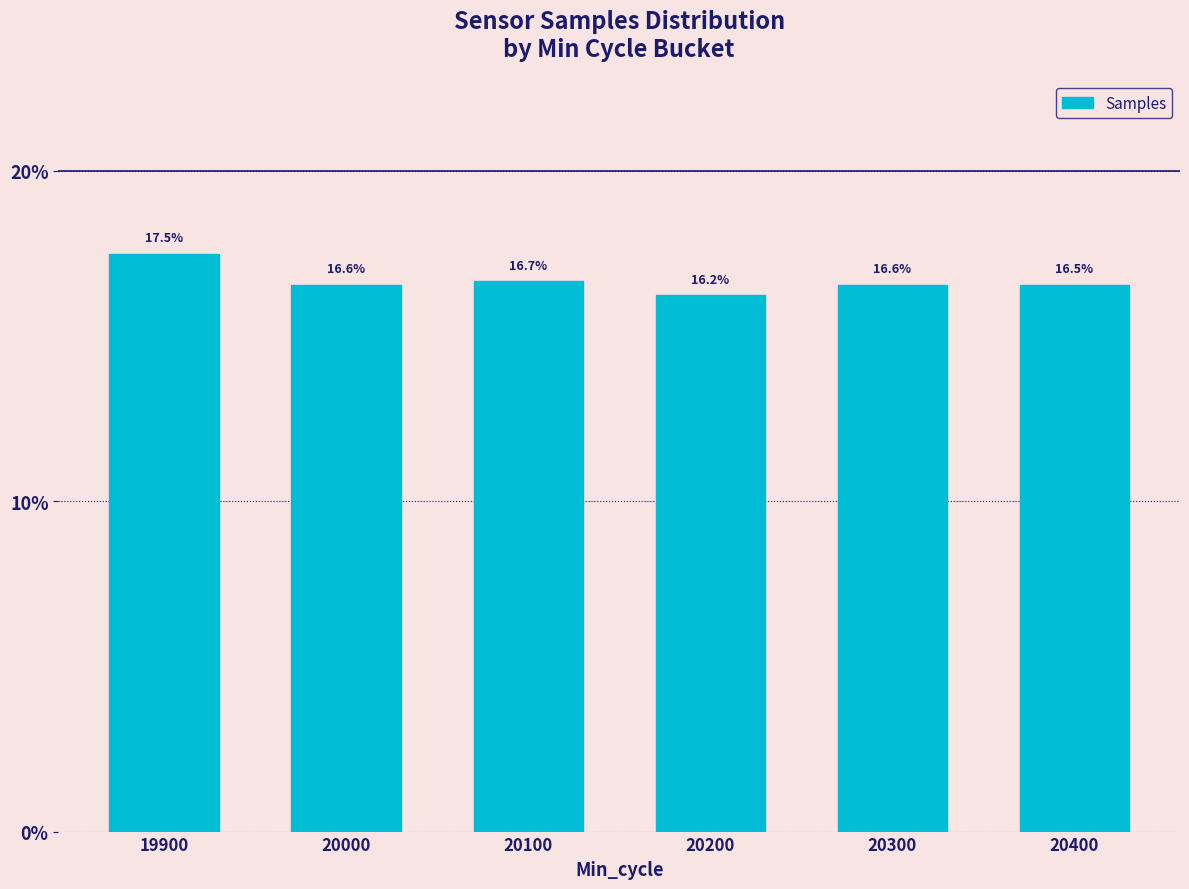

What is the average value?

16.7